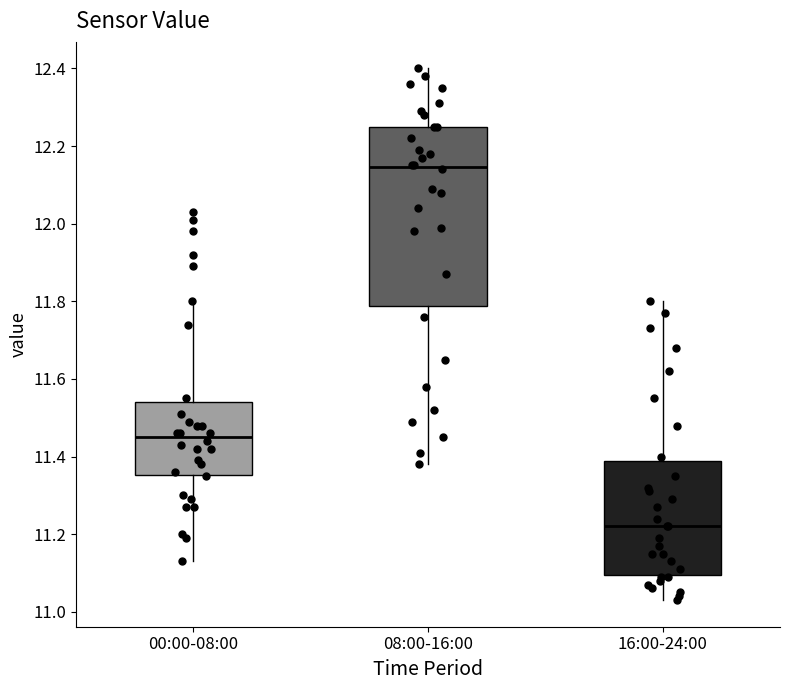

Reading left to right, transcribe this box plot: for each box, give where its median line is, the range the box spans, and where its two whiskers end, as read against the y-axis. The values are not printed on the chart, so give them approximately, as read against the axis.

00:00-08:00: median 11.46, box 11.36 to 11.54, whiskers 11.14 to 11.80
08:00-16:00: median 12.14, box 11.78 to 12.26, whiskers 11.38 to 12.40
16:00-24:00: median 11.22, box 11.10 to 11.38, whiskers 11.04 to 11.80